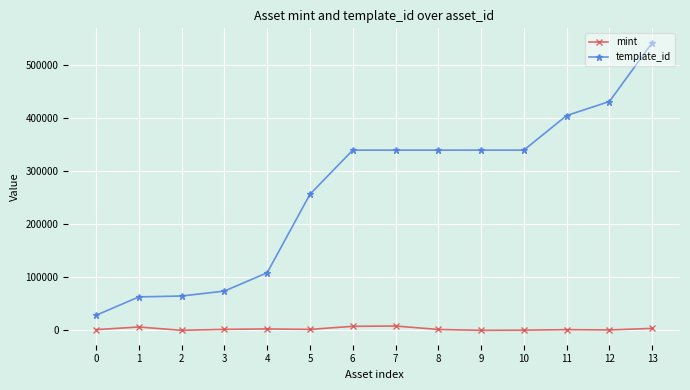

What is the lowest value of the template_id series?

28405